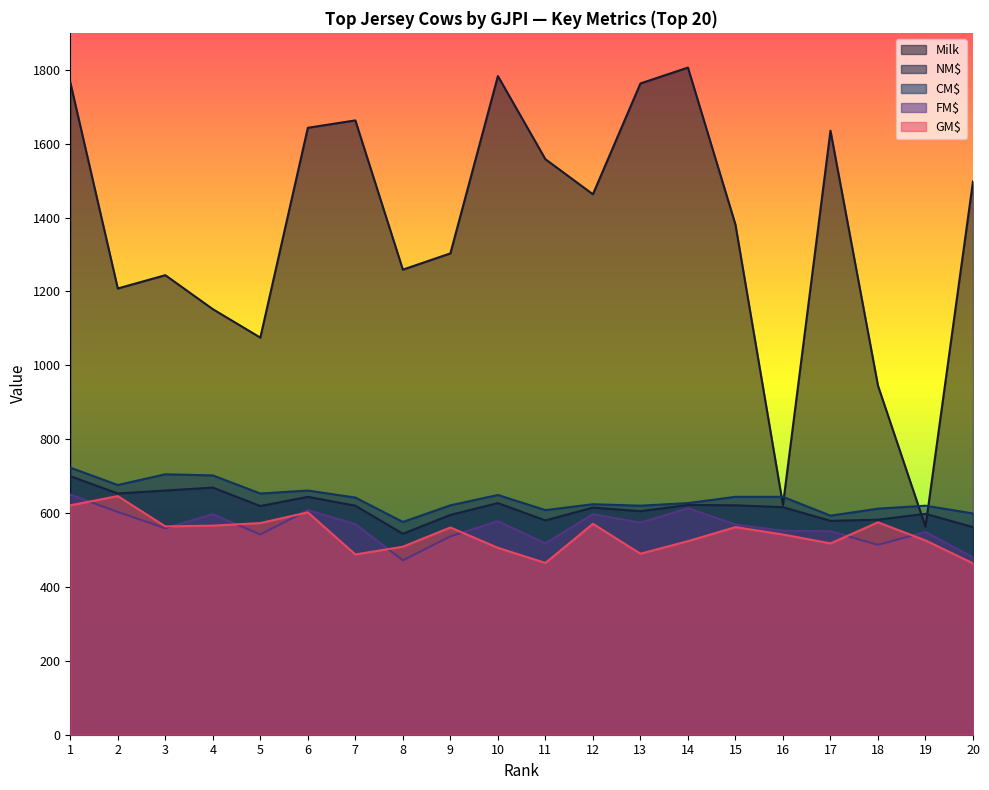

True or false: Milk has more than 1 points higher than both neighbors.

True